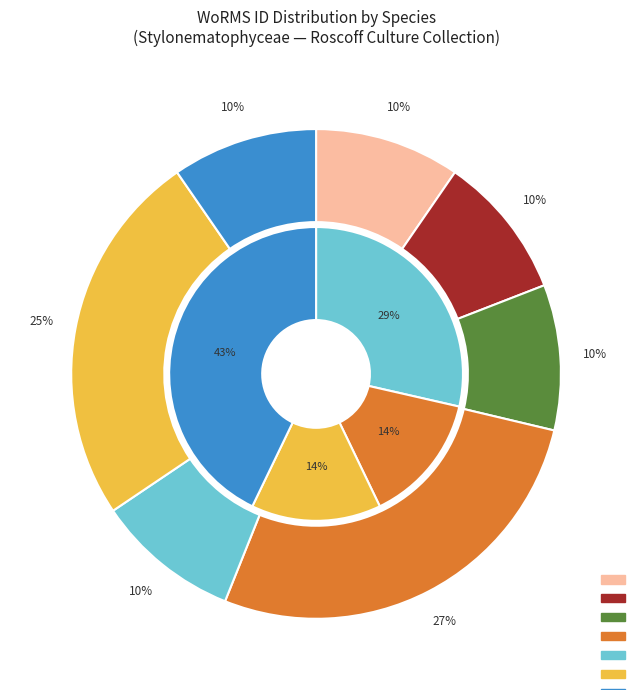

To the nearest percent, what is the difference between the largest and smallest slice percentages?

18%